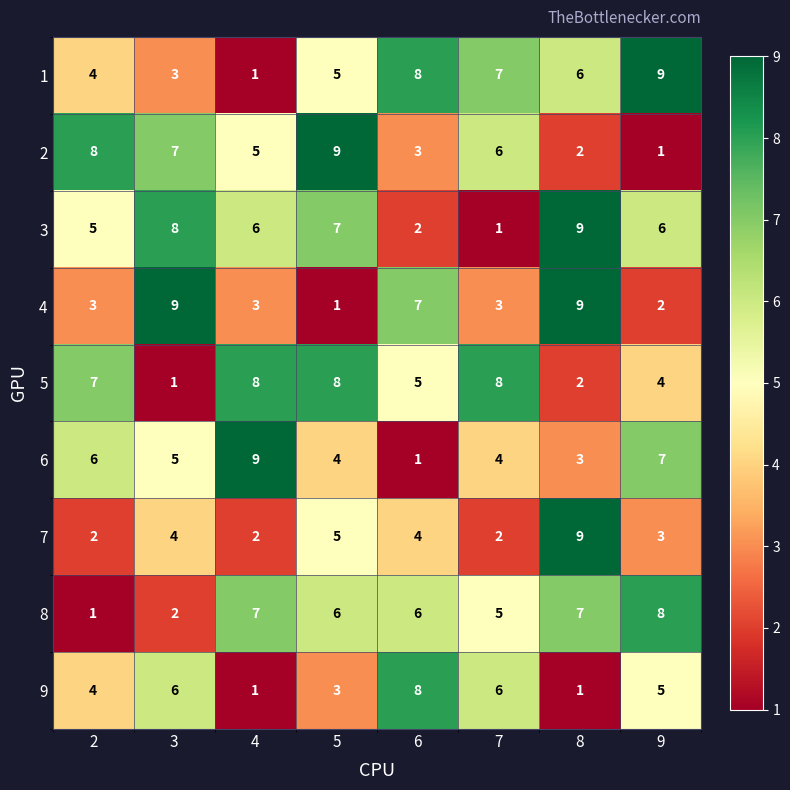

Which series changed the most between 3 and 6?

3